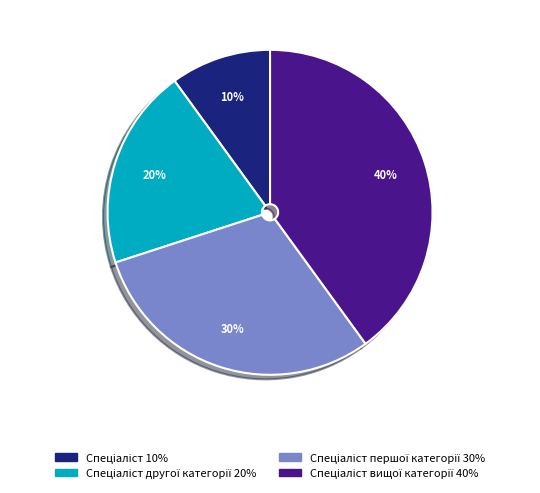

Is there a majority slice in this chart?

No